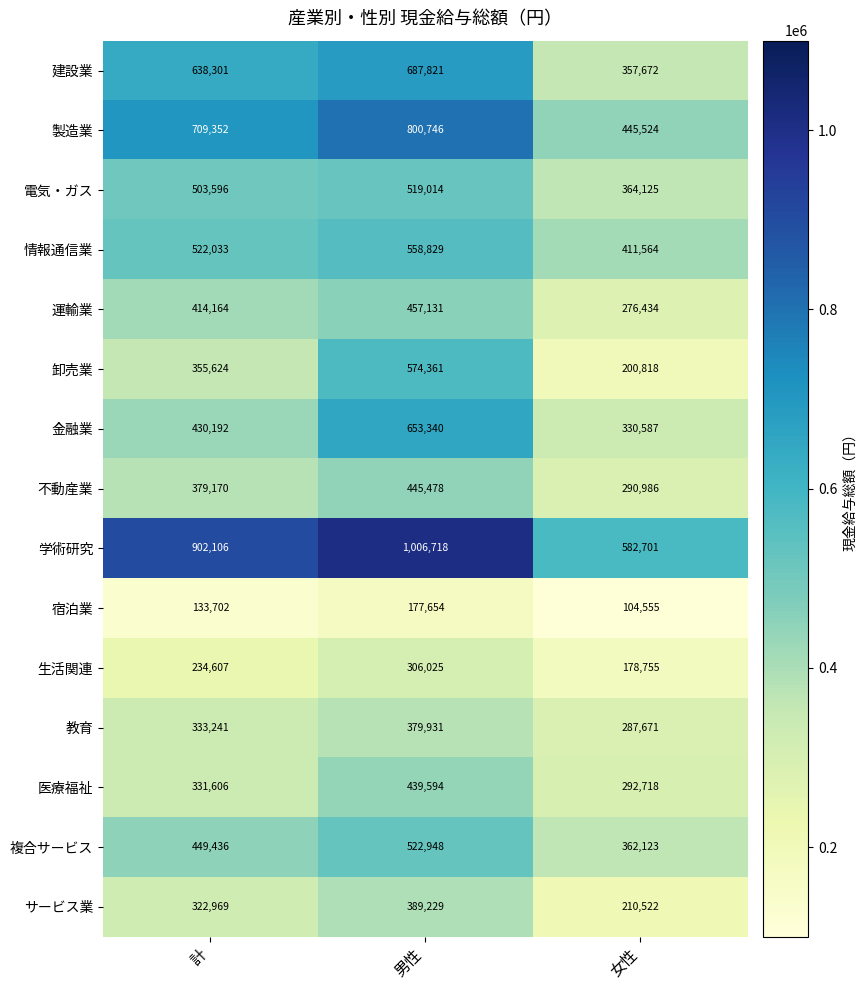

What is the average value of the 運輸業 series?

382576